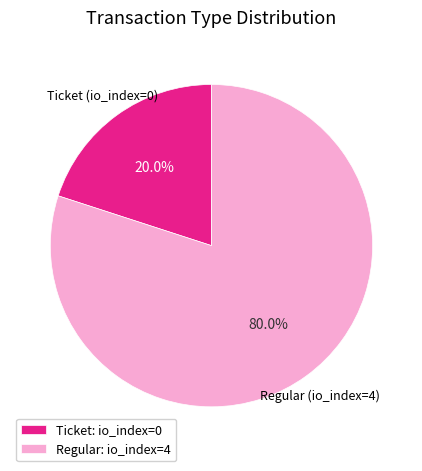

Does any single category account for the majority?

Yes